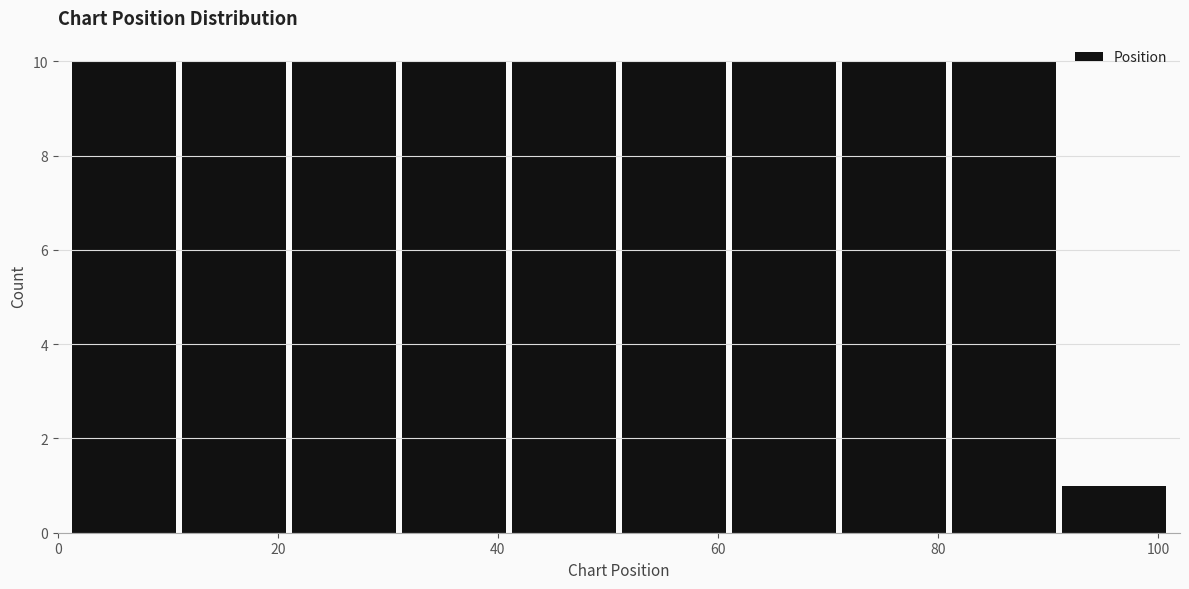

What is the height of the bar covering 31 to 41 on the x-axis? Neither the bar edges nor the heights are printed on the chart, so give them approximately, as read against the axes.

10